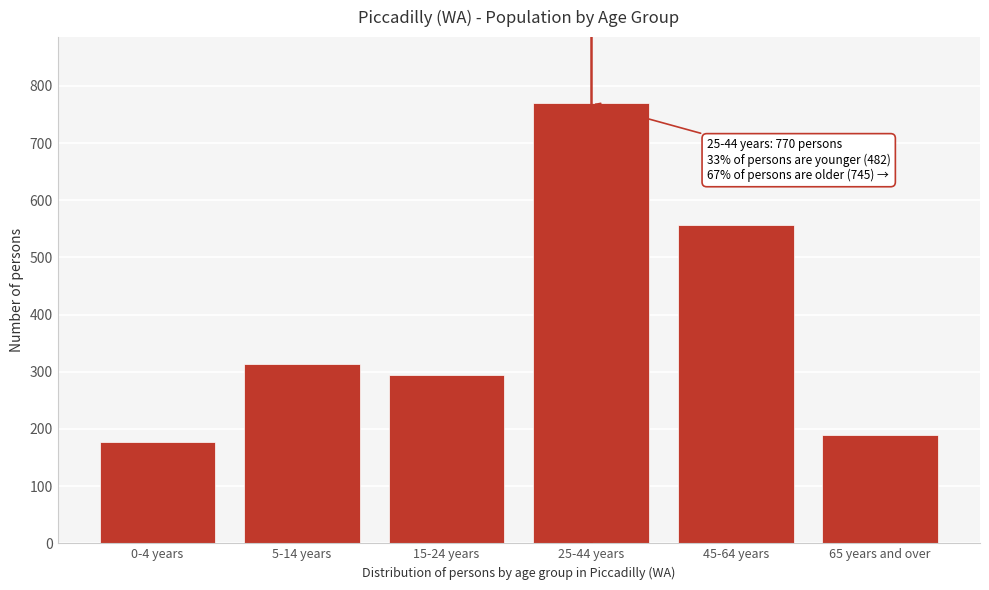

Reading left to right, list all the values displayed in this chart.

0-4 years=178	5-14 years=314	15-24 years=295	25-44 years=770	45-64 years=556	65 years and over=189